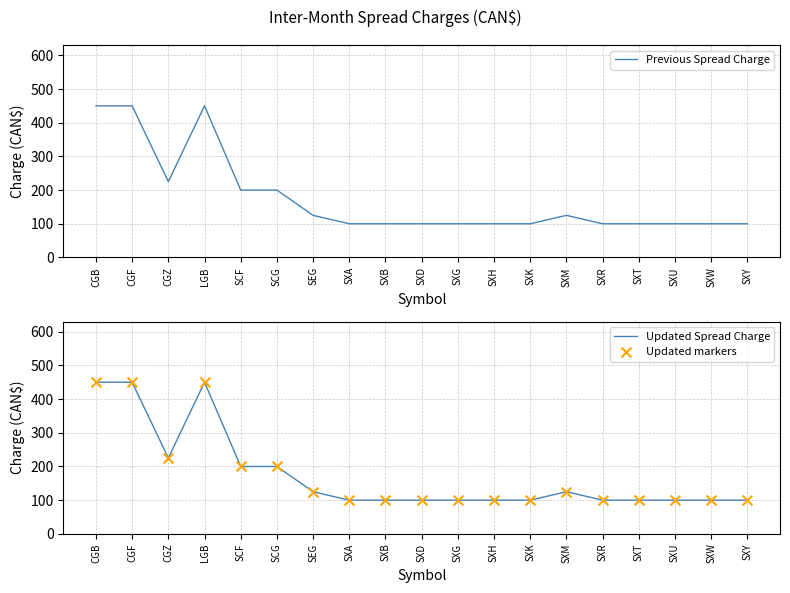

Which series contains the lowest Y value?

Previous Spread Charge